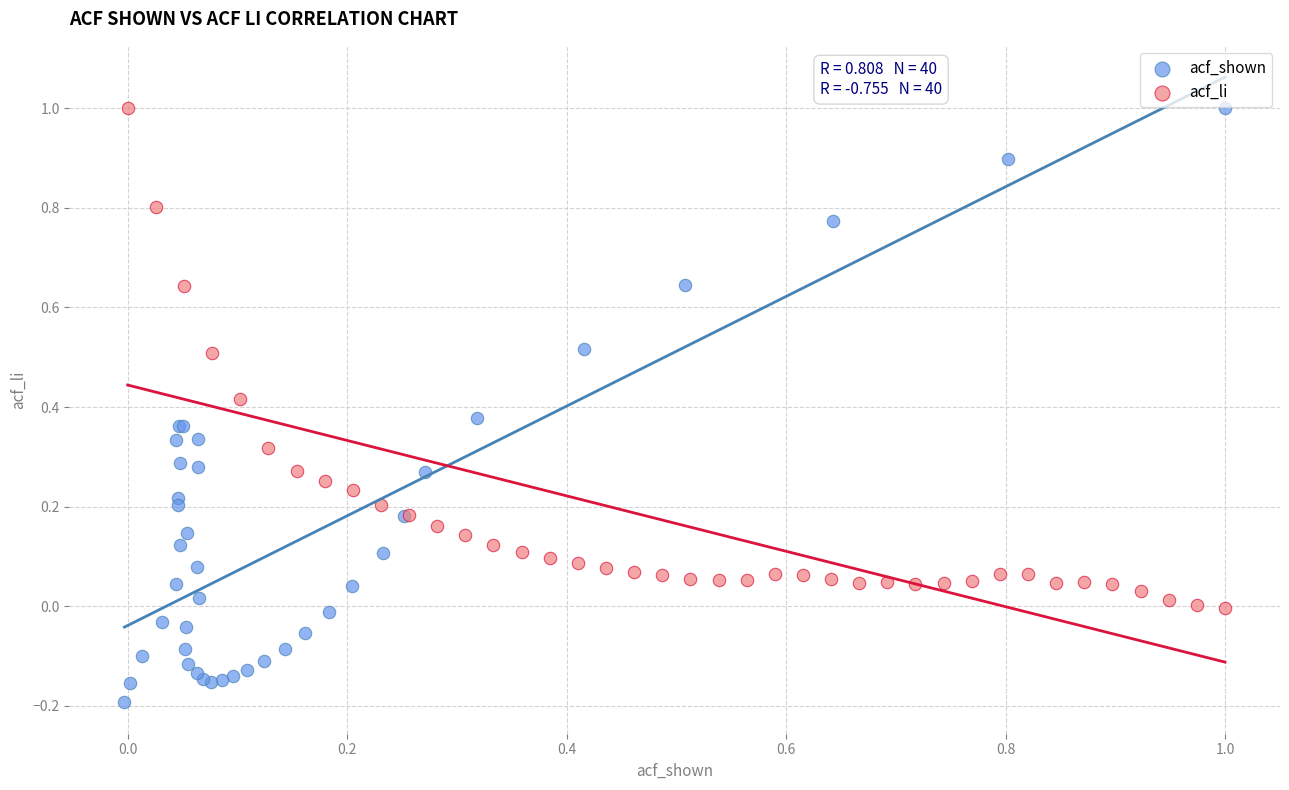

Which series has the widest spread of Y values?

acf_shown